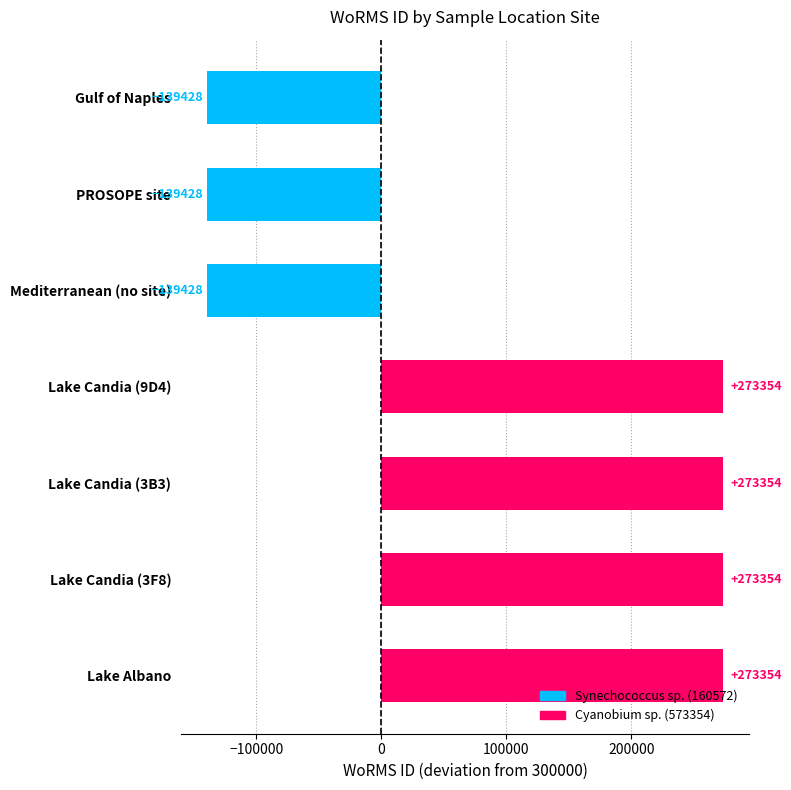

What is the difference between the values at Lake Albano and PROSOPE site?

412782